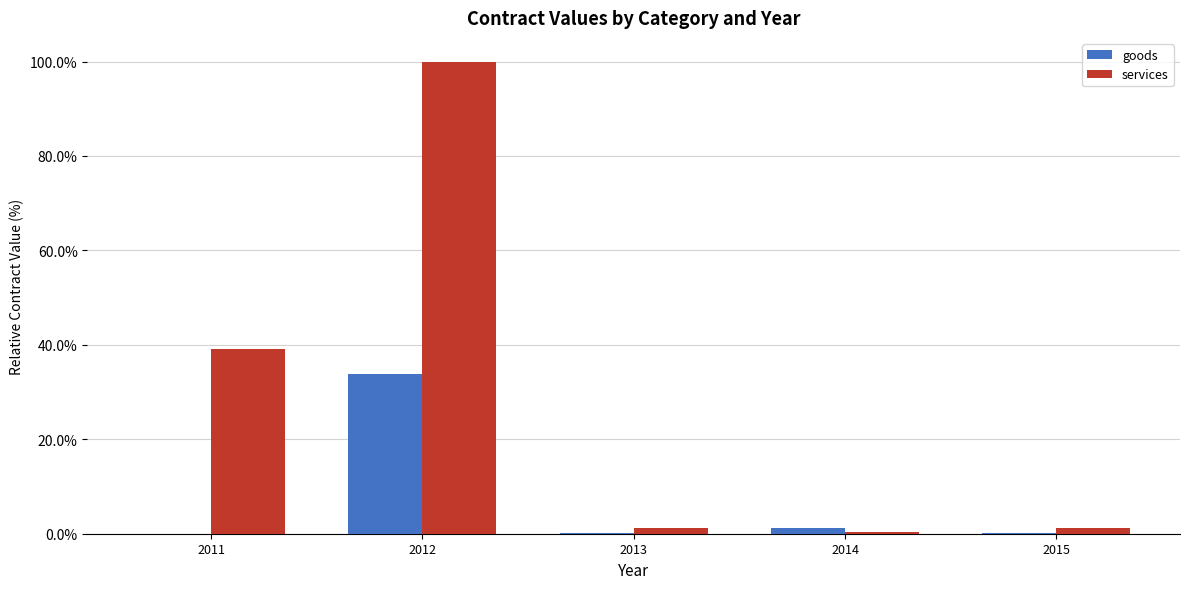

What is the spread (max minus min) of values at 2014?

0.8